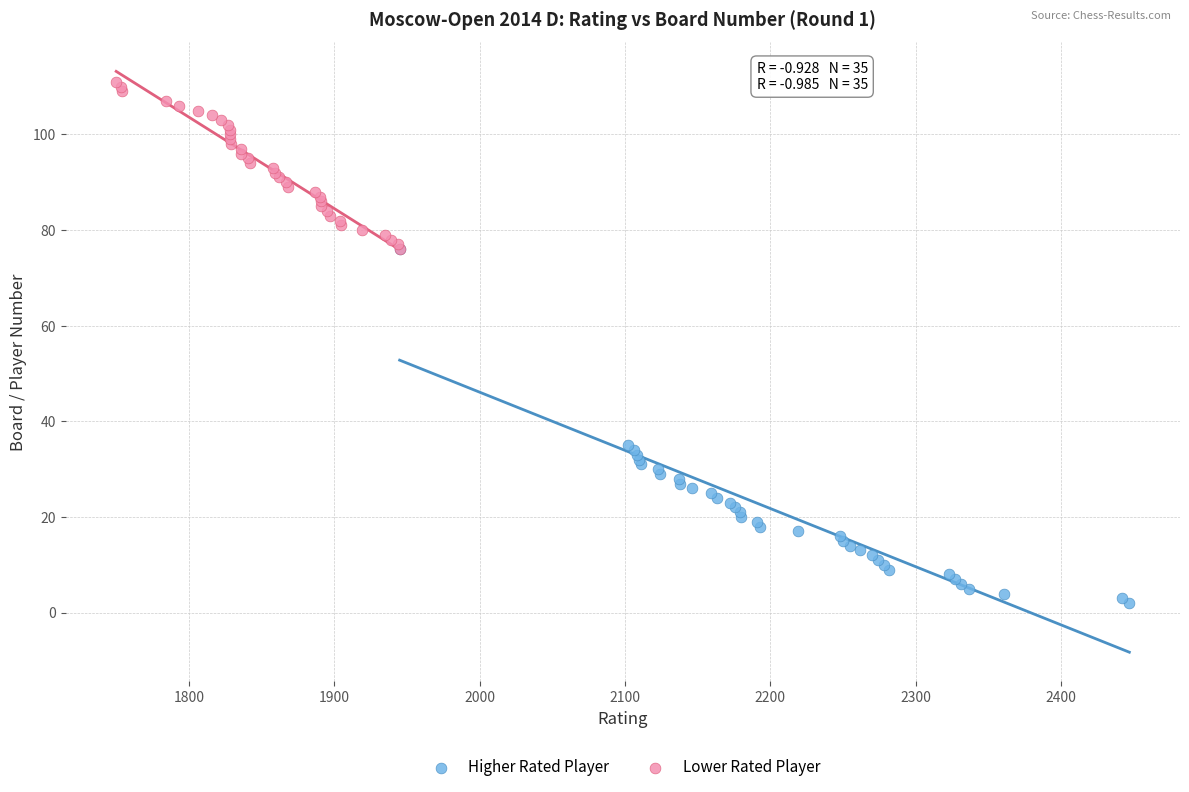

What are all the series names shown in the legend?

Higher Rated Player, Lower Rated Player